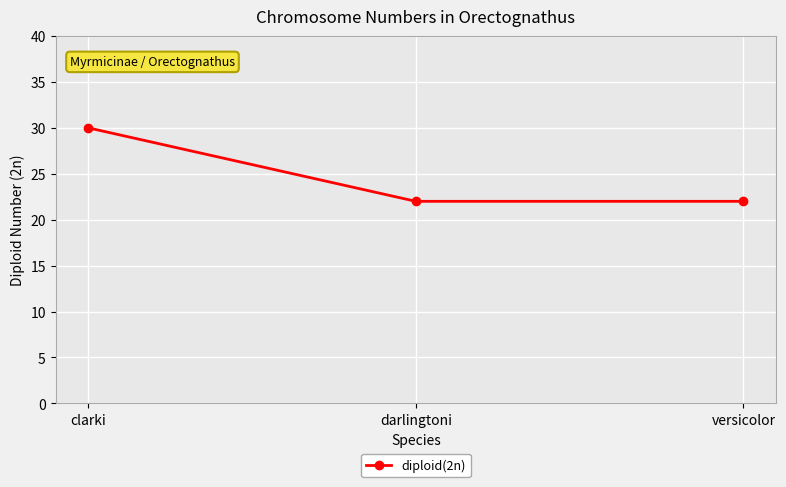

What is the ratio of the value at clarki to the value at darlingtoni?

1.4